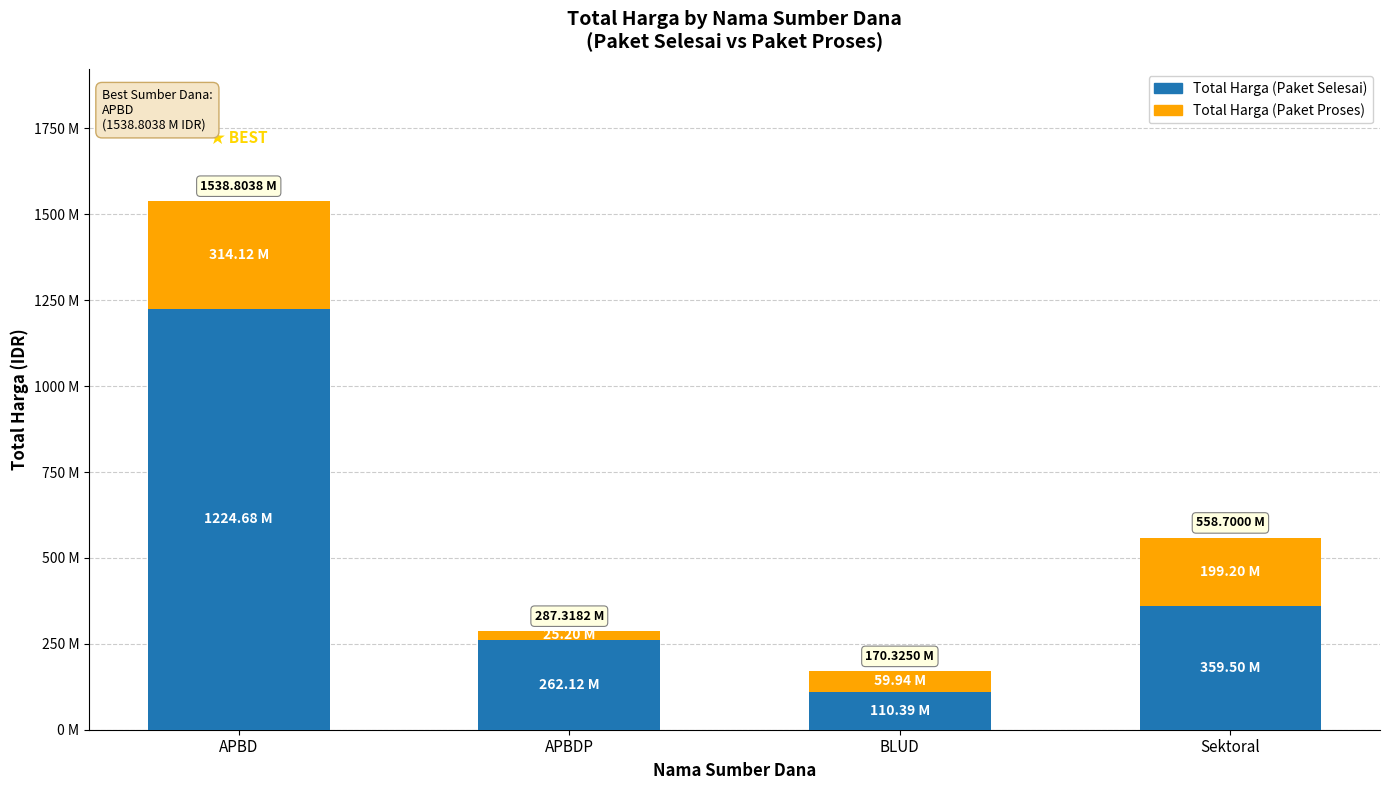

At which category is the sum across all series the highest?

APBD